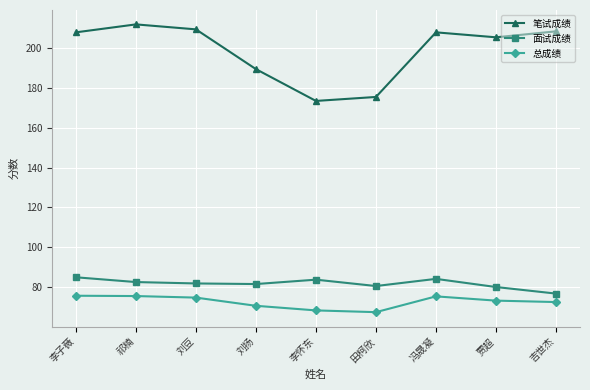

How many lines are shown in the chart?

3